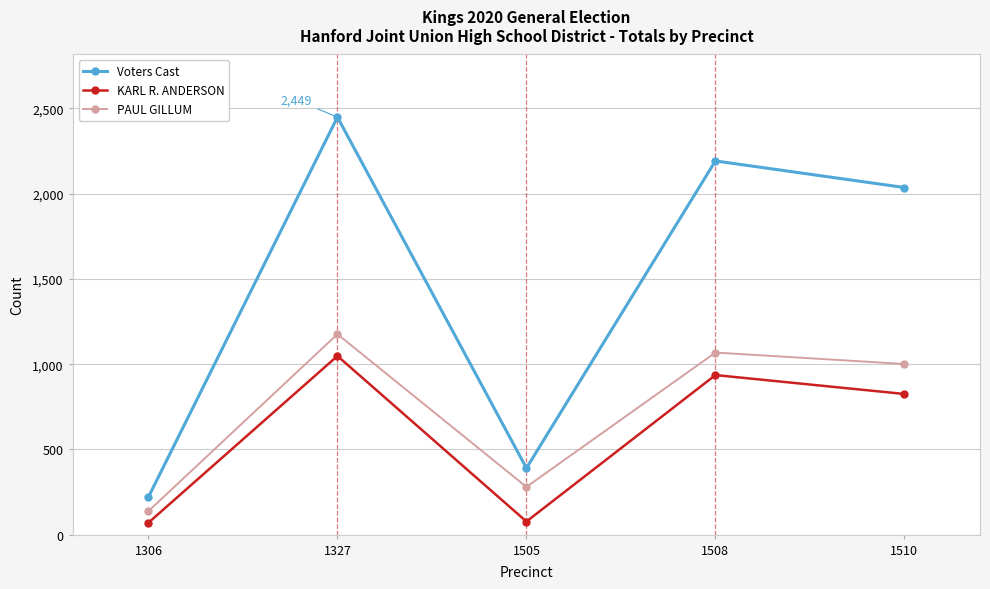

True or false: PAUL GILLUM and KARL R. ANDERSON cross at least once.

False